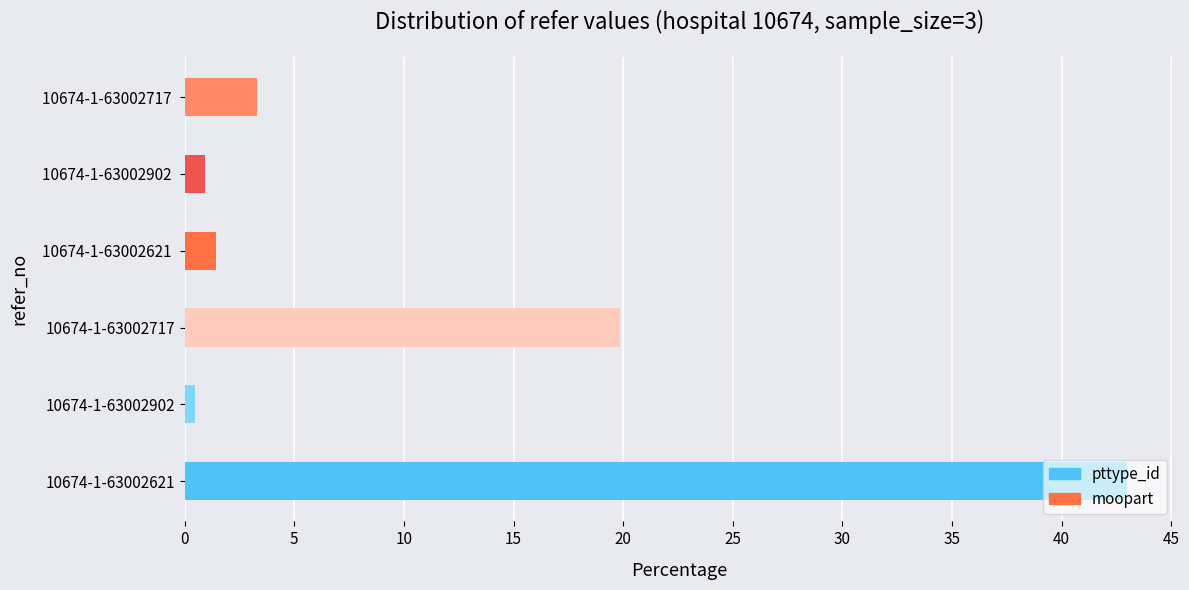

At 5, list the series in order from smallest to largest.

pttype_id, moopart